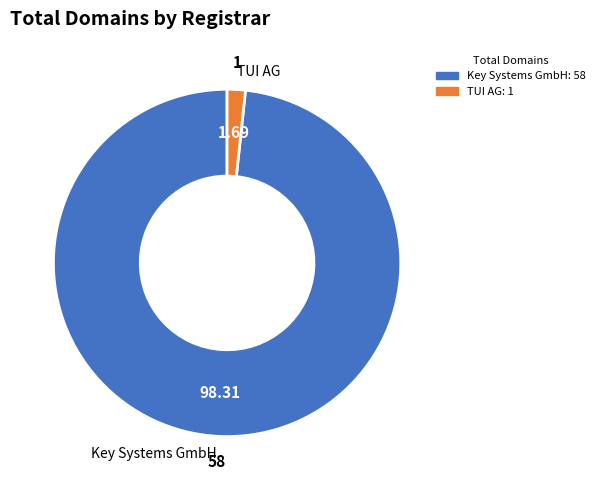

Rank the categories by value from highest to lowest.

Key Systems GmbH, TUI AG